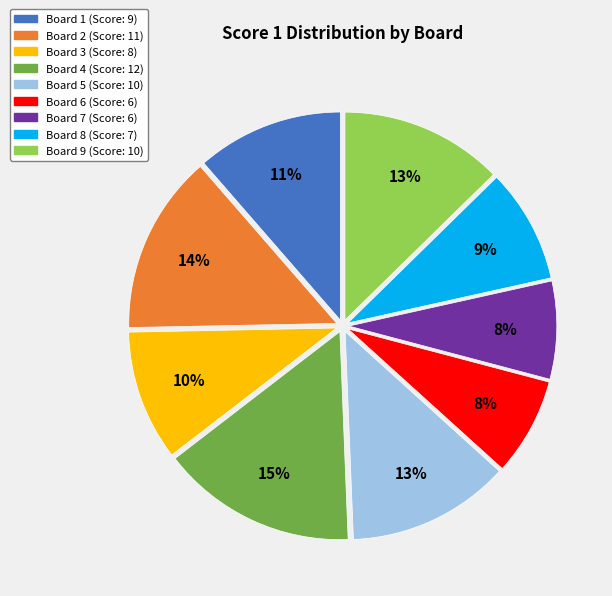

How many segments does this pie chart have?

9